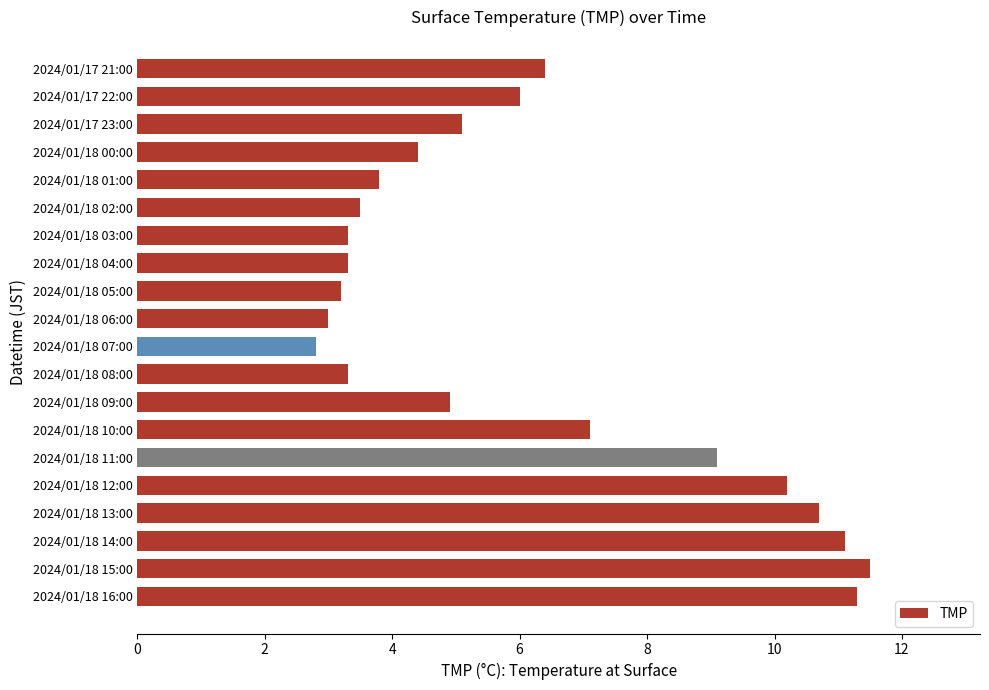

The value at 2024/01/18 12:00 is 10.2. True or false?

True